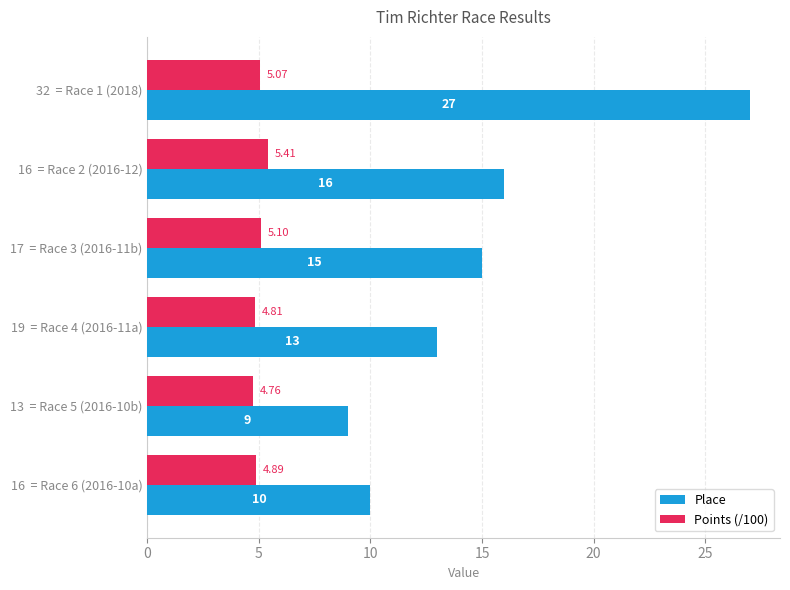

What is the difference between the second highest and minimum values in the Place series?

7.0